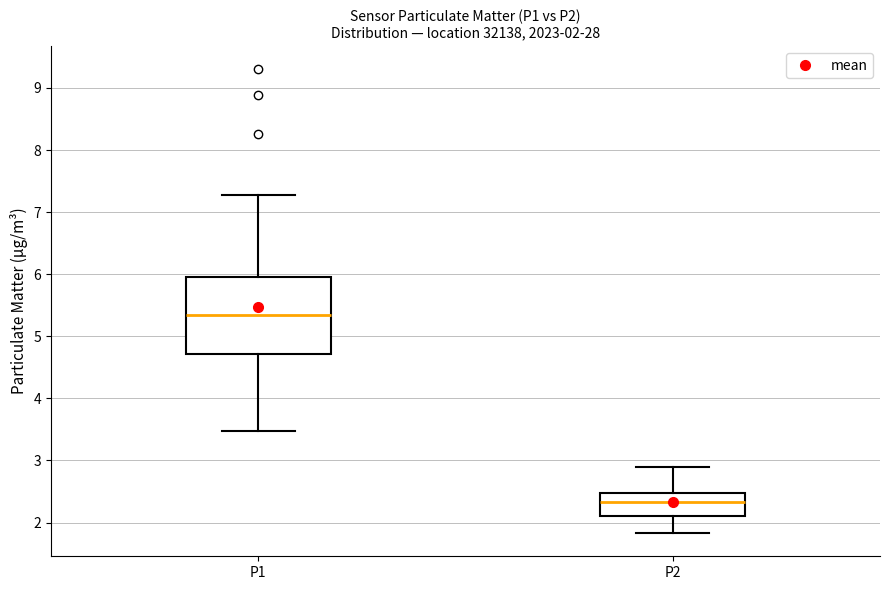

Comparing the boxes themselves (not the whiskers), which one is the tallest?

P1